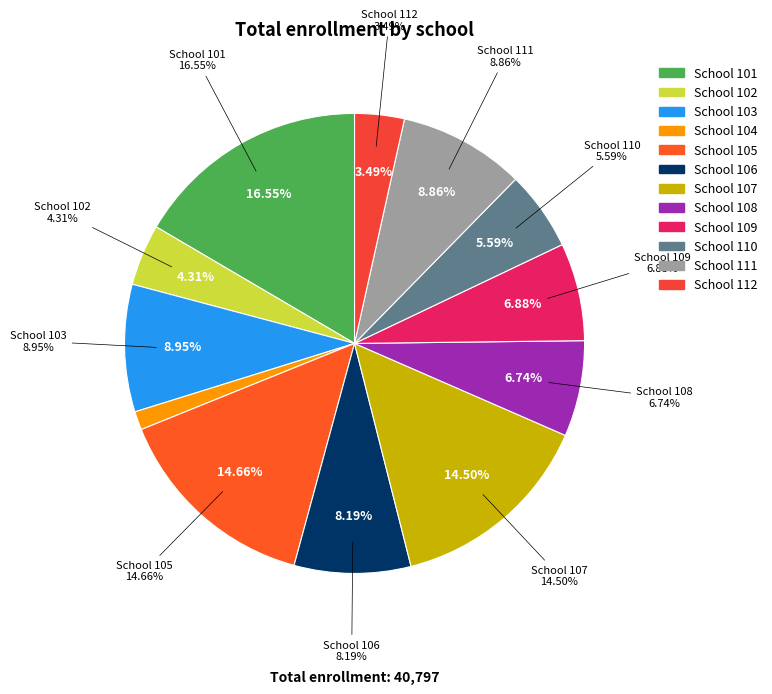

To the nearest percent, what is the average slice percentage?

8%